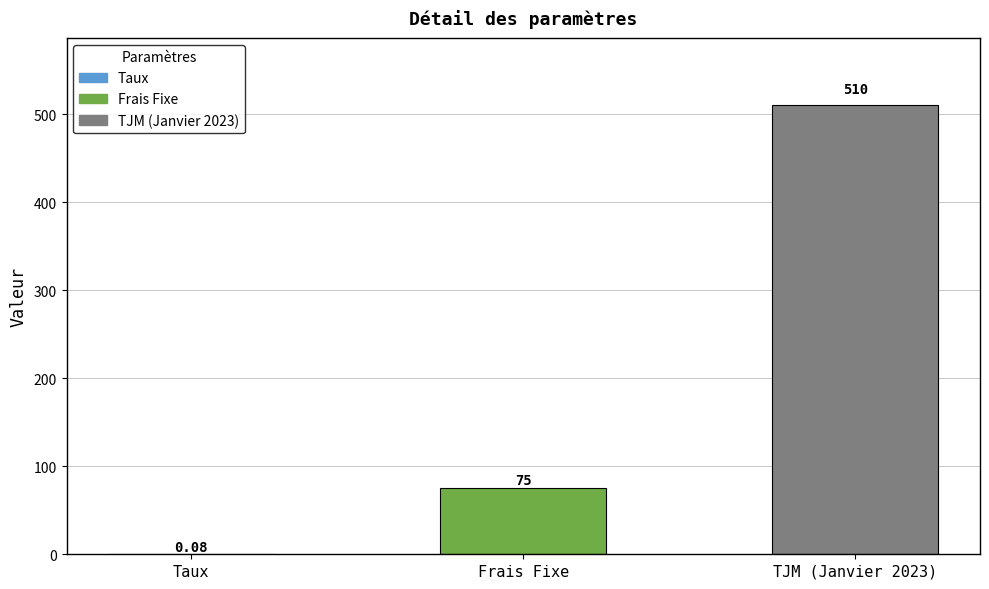

The value at TJM (Janvier 2023) is 510.0. True or false?

True